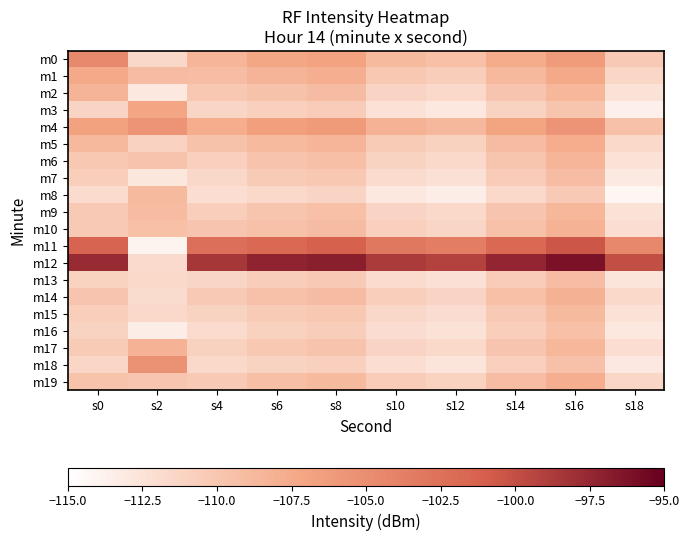

Which category has the highest value across all series?

s16